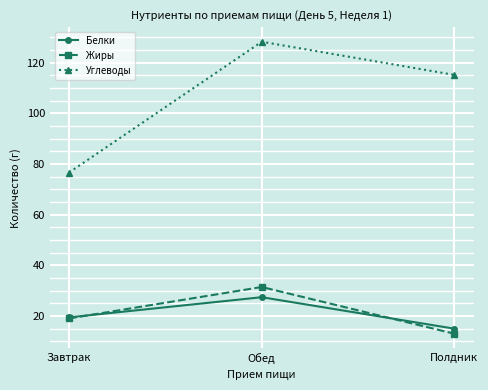

Is it true that Жиры equals 21.7 at Полдник?

False